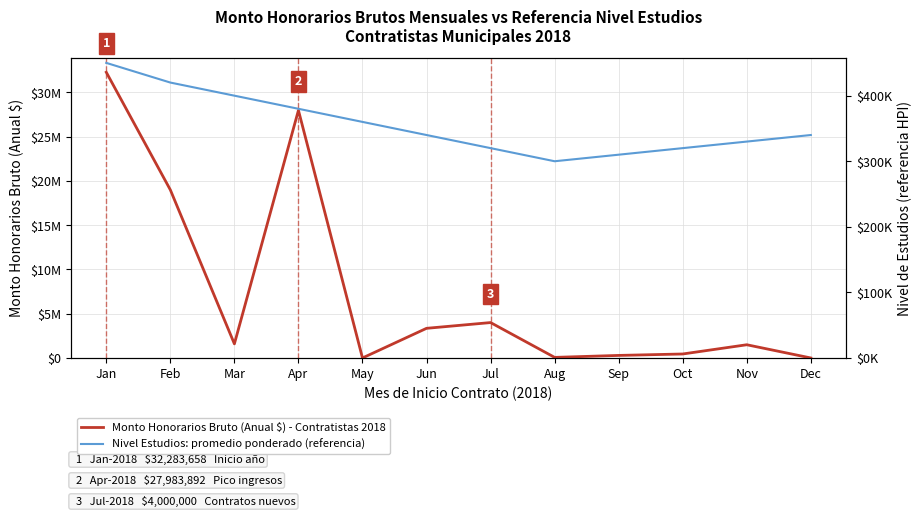

How many data points in Nivel Estudios: promedio ponderado (referencia) are less than 340000?

5